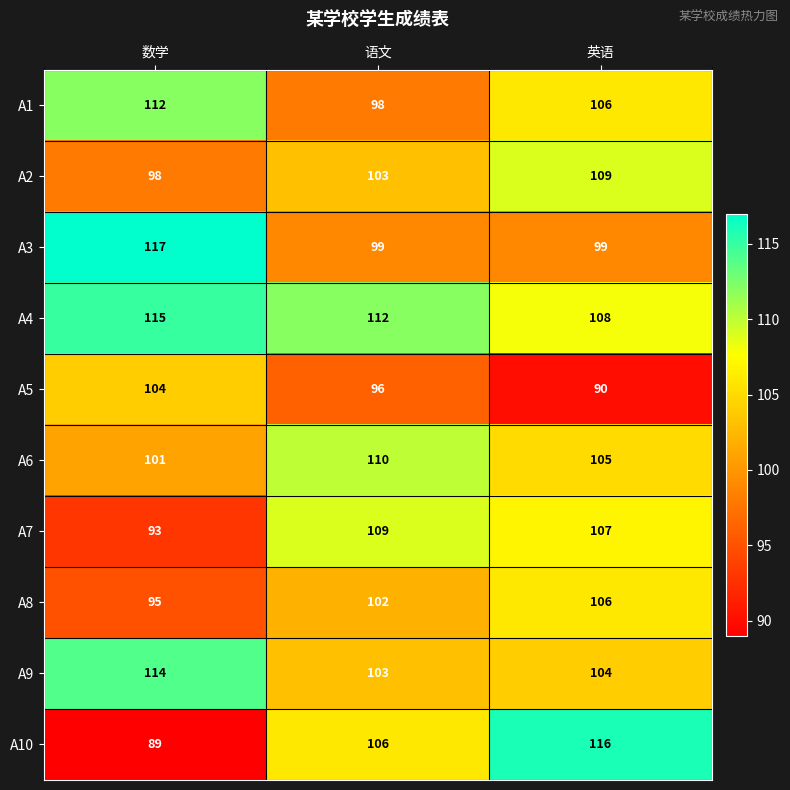

Is it true that A9 equals 104 at 英语?

True